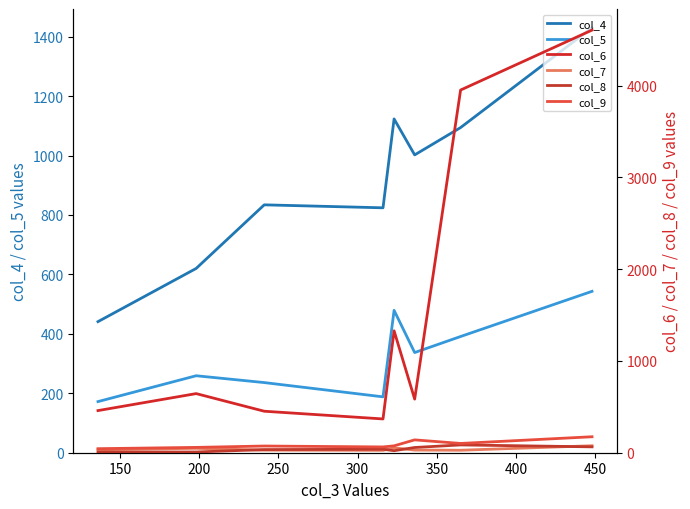

Which series has the largest total across all categories?

col_6